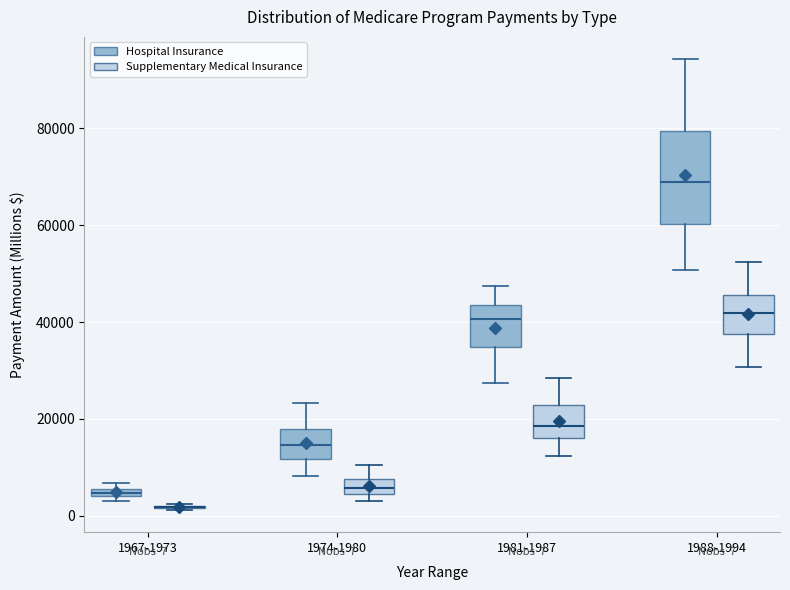

Which box is the tallest, from its lower edge to its upper edge?

1988-1994 (Hospital Insurance)